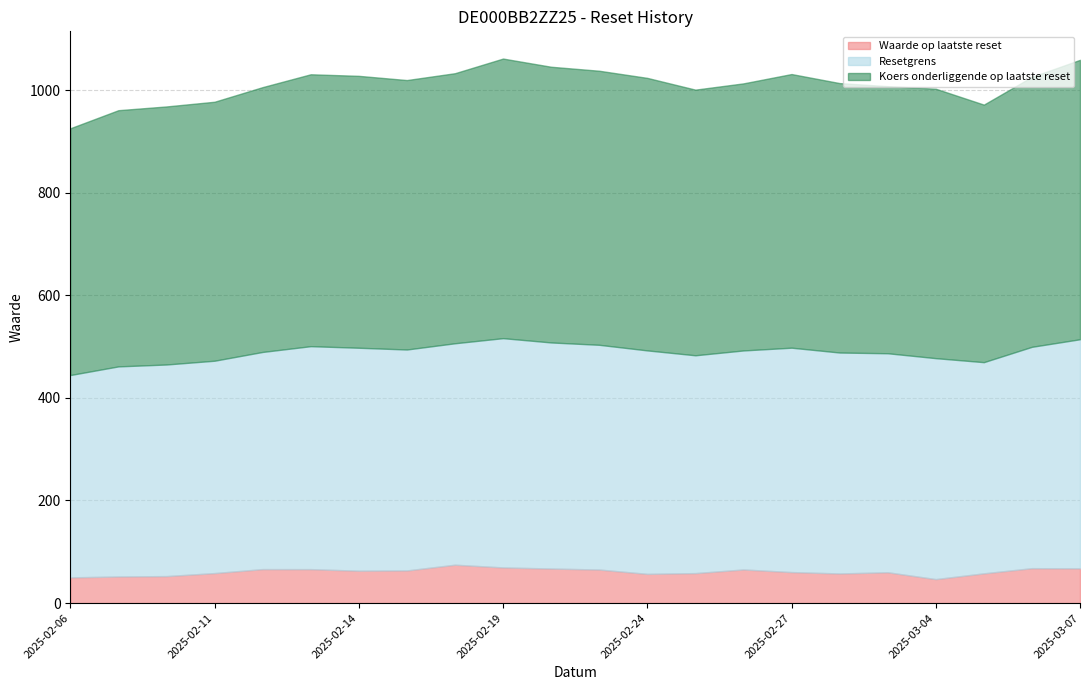

What is the total value across all series at 2025-02-20?

1045.4